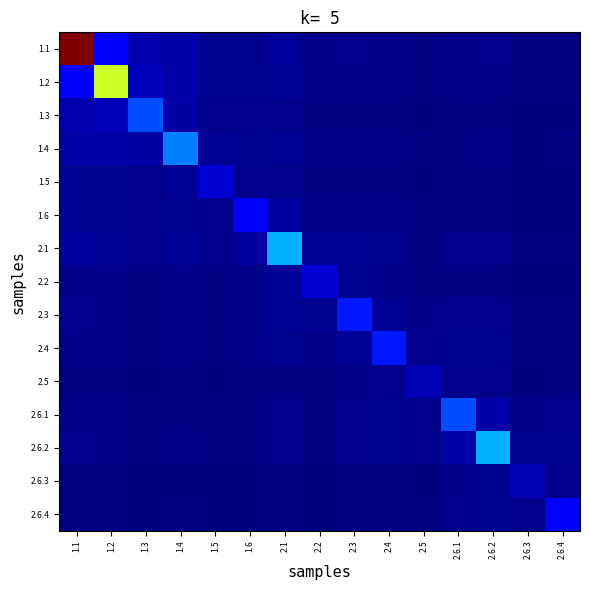

Reading left to right, what are all the values shown in this chart?

1.1: 1.1=40.0	1.2=4.6	1.3=1.8	1.4=1.5	1.5=0.7	1.6=0.7	2.1=0.9	2.2=0.4	2.3=0.5	2.4=0.5	2.5=0.2	2.6.1=0.4	2.6.2=0.5	2.6.3=0.2	2.6.4=0.3
1.2: 1.1=4.6	1.2=24.0	1.3=2.1	1.4=1.5	1.5=0.6	1.6=0.7	2.1=0.8	2.2=0.4	2.3=0.4	2.4=0.4	2.5=0.2	2.6.1=0.4	2.6.2=0.4	2.6.3=0.2	2.6.4=0.2
1.3: 1.1=1.8	1.2=2.1	1.3=8.0	1.4=1.3	1.5=0.5	1.6=0.5	2.1=0.6	2.2=0.2	2.3=0.3	2.4=0.3	2.5=0.1	2.6.1=0.2	2.6.2=0.3	2.6.3=0.1	2.6.4=0.1
1.4: 1.1=1.5	1.2=1.5	1.3=1.3	1.4=10.0	1.5=0.8	1.6=0.7	2.1=0.8	2.2=0.3	2.3=0.4	2.4=0.3	2.5=0.2	2.6.1=0.3	2.6.2=0.3	2.6.3=0.1	2.6.4=0.2
1.5: 1.1=0.7	1.2=0.6	1.3=0.5	1.4=0.8	1.5=3.0	1.6=0.6	2.1=0.6	2.2=0.2	2.3=0.3	2.4=0.2	2.5=0.1	2.6.1=0.2	2.6.2=0.2	2.6.3=0.1	2.6.4=0.1
1.6: 1.1=0.7	1.2=0.7	1.3=0.5	1.4=0.7	1.5=0.6	1.6=5.0	2.1=1.2	2.2=0.4	2.3=0.4	2.4=0.3	2.5=0.2	2.6.1=0.3	2.6.2=0.3	2.6.3=0.1	2.6.4=0.1
2.1: 1.1=0.9	1.2=0.8	1.3=0.6	1.4=0.8	1.5=0.6	1.6=1.2	2.1=12.0	2.2=0.9	2.3=0.8	2.4=0.6	2.5=0.3	2.6.1=0.5	2.6.2=0.5	2.6.3=0.2	2.6.4=0.3
2.2: 1.1=0.4	1.2=0.4	1.3=0.2	1.4=0.3	1.5=0.2	1.6=0.4	2.1=0.9	2.2=3.0	2.3=0.6	2.4=0.4	2.5=0.2	2.6.1=0.3	2.6.2=0.3	2.6.3=0.1	2.6.4=0.1
2.3: 1.1=0.5	1.2=0.4	1.3=0.3	1.4=0.4	1.5=0.3	1.6=0.4	2.1=0.8	2.2=0.6	2.3=6.0	2.4=0.9	2.5=0.3	2.6.1=0.5	2.6.2=0.5	2.6.3=0.2	2.6.4=0.2
2.4: 1.1=0.5	1.2=0.4	1.3=0.3	1.4=0.3	1.5=0.2	1.6=0.3	2.1=0.6	2.2=0.4	2.3=0.9	2.4=6.0	2.5=0.5	2.6.1=0.7	2.6.2=0.6	2.6.3=0.2	2.6.4=0.3
2.5: 1.1=0.2	1.2=0.2	1.3=0.1	1.4=0.2	1.5=0.1	1.6=0.2	2.1=0.3	2.2=0.2	2.3=0.3	2.4=0.5	2.5=2.0	2.6.1=0.6	2.6.2=0.5	2.6.3=0.1	2.6.4=0.2
2.6.1: 1.1=0.4	1.2=0.4	1.3=0.2	1.4=0.3	1.5=0.2	1.6=0.3	2.1=0.5	2.2=0.3	2.3=0.5	2.4=0.7	2.5=0.6	2.6.1=8.0	2.6.2=1.5	2.6.3=0.4	2.6.4=0.5
2.6.2: 1.1=0.5	1.2=0.4	1.3=0.3	1.4=0.3	1.5=0.2	1.6=0.3	2.1=0.5	2.2=0.3	2.3=0.5	2.4=0.6	2.5=0.5	2.6.1=1.5	2.6.2=12.0	2.6.3=0.7	2.6.4=0.8
2.6.3: 1.1=0.2	1.2=0.2	1.3=0.1	1.4=0.1	1.5=0.1	1.6=0.1	2.1=0.2	2.2=0.1	2.3=0.2	2.4=0.2	2.5=0.1	2.6.1=0.4	2.6.2=0.7	2.6.3=2.0	2.6.4=0.5
2.6.4: 1.1=0.3	1.2=0.2	1.3=0.1	1.4=0.2	1.5=0.1	1.6=0.1	2.1=0.3	2.2=0.1	2.3=0.2	2.4=0.3	2.5=0.2	2.6.1=0.5	2.6.2=0.8	2.6.3=0.5	2.6.4=5.0